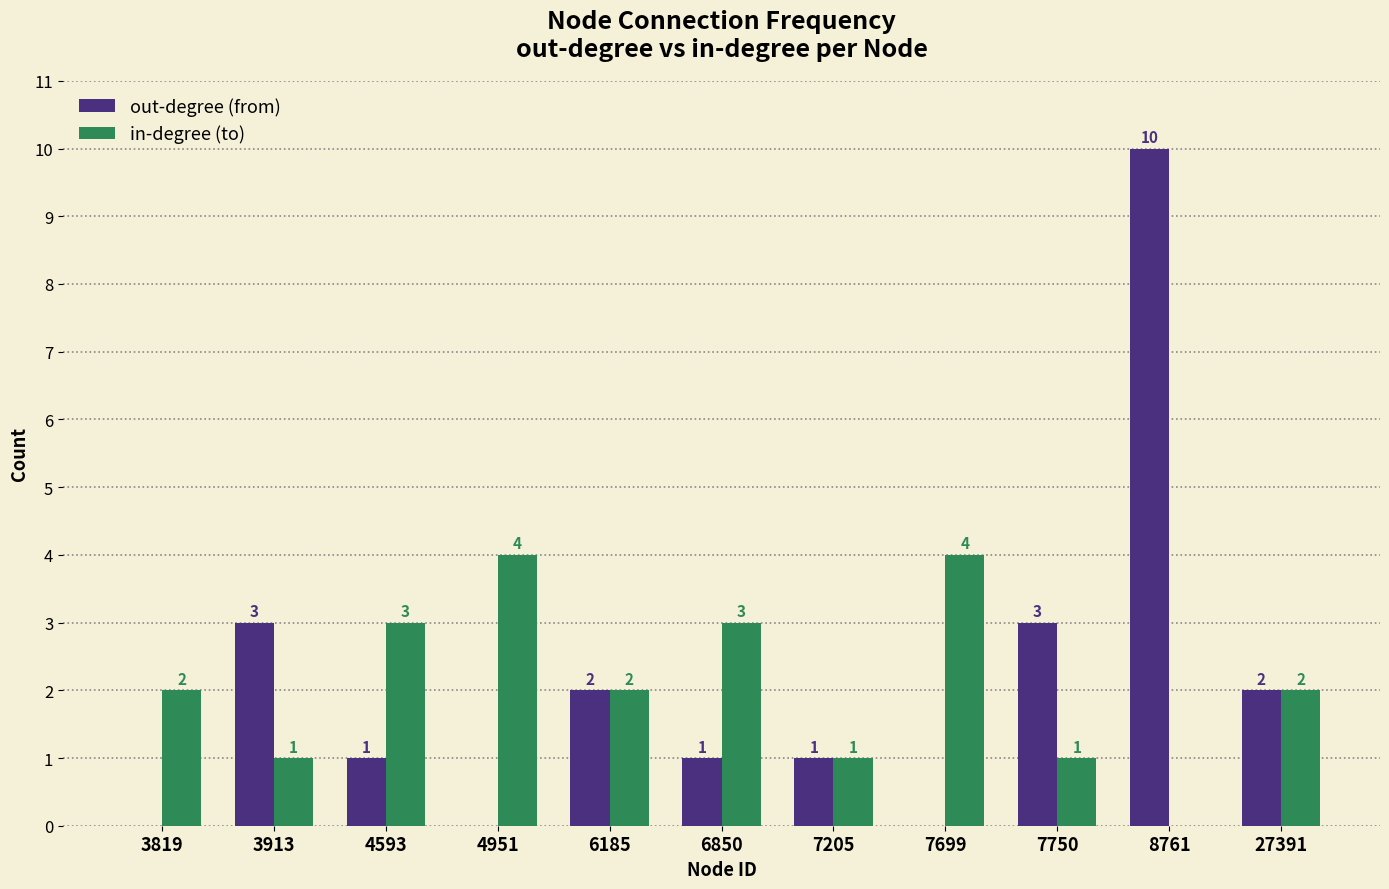

Are the bars horizontal?

No